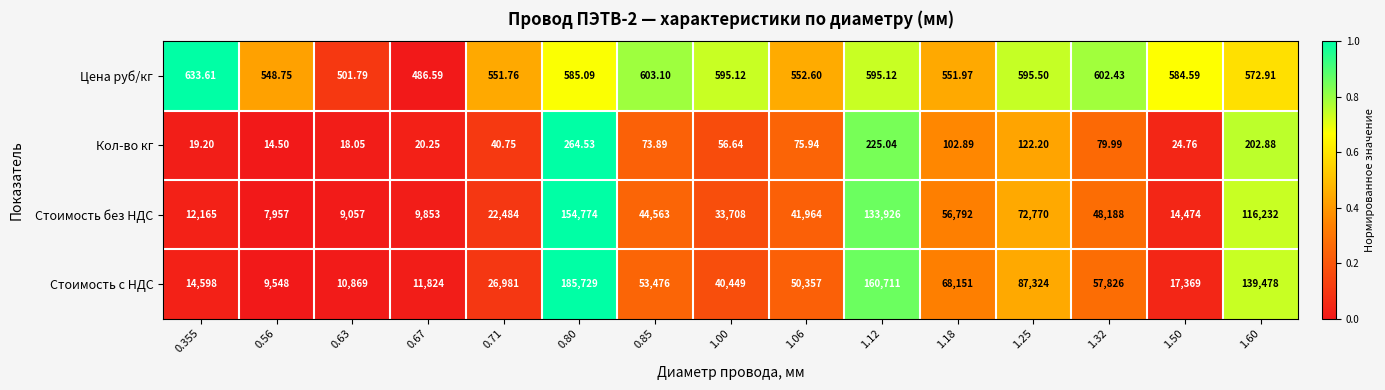

Which series has the widest spread of values?

Стоимость с НДС